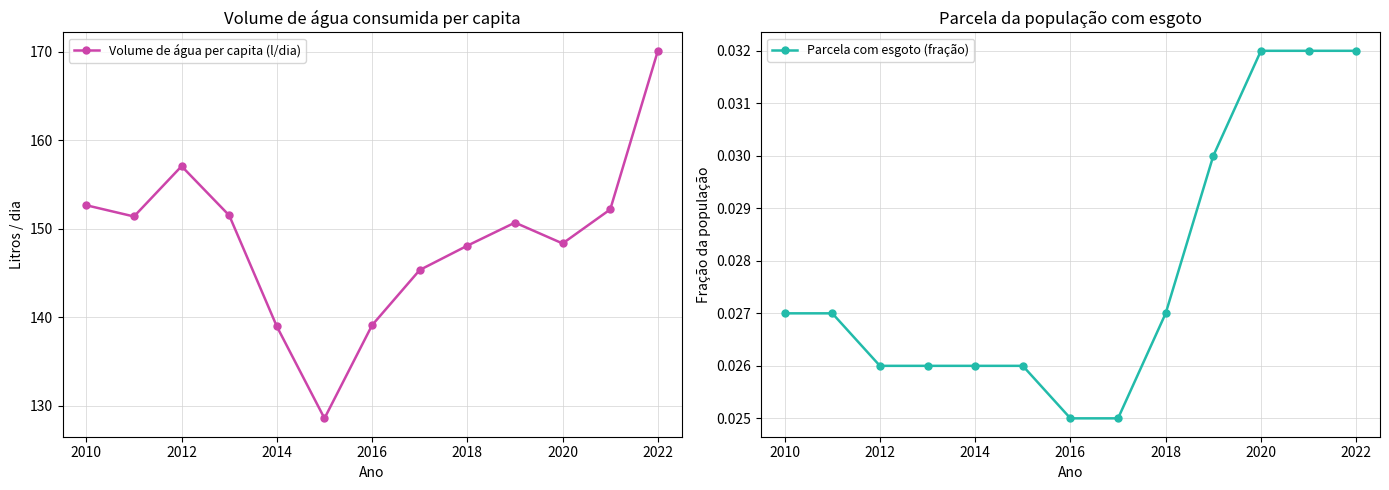

What is the average value of the Volume de água per capita (l/dia) series?

148.8